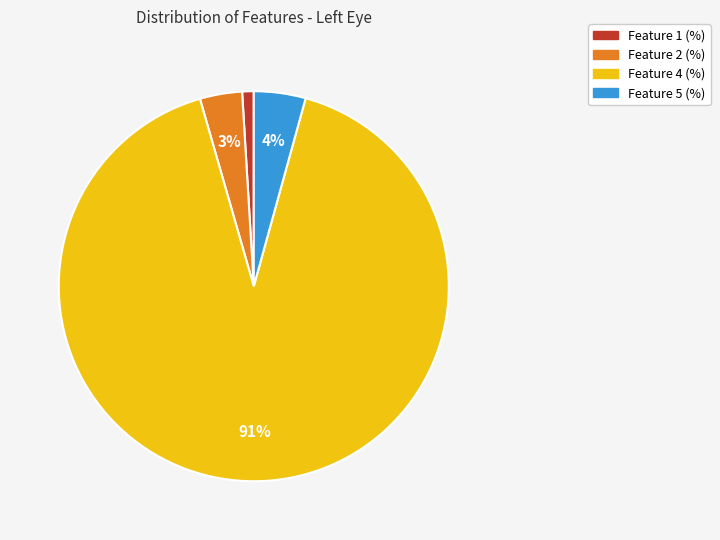

True or false: Feature 5 (%) accounts for 4% of the total.

True